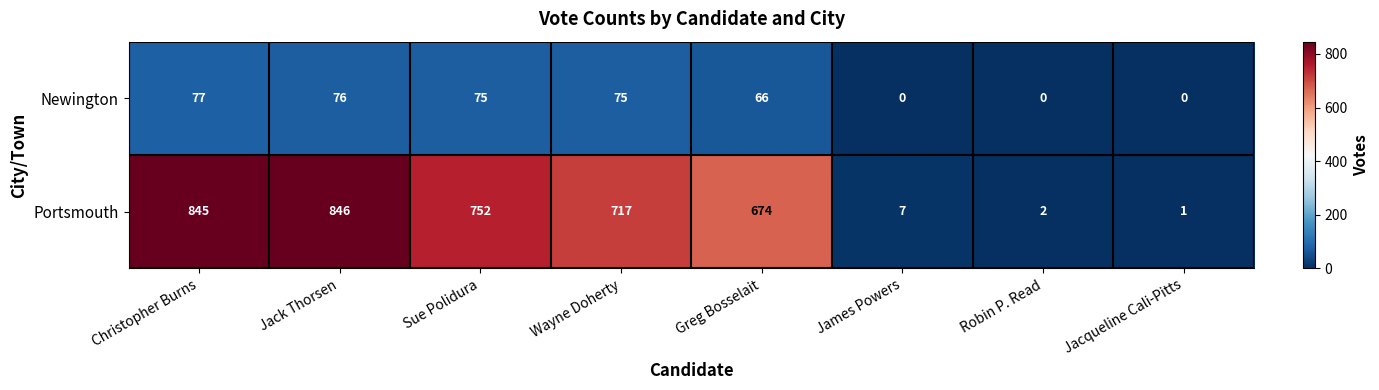

Reading right to left, what are all the values shown in this chart?

Newington: Jacqueline Cali-Pitts=0	Robin P. Read=0	James Powers=0	Greg Bosselait=66	Wayne Doherty=75	Sue Polidura=75	Jack Thorsen=76	Christopher Burns=77
Portsmouth: Jacqueline Cali-Pitts=1	Robin P. Read=2	James Powers=7	Greg Bosselait=674	Wayne Doherty=717	Sue Polidura=752	Jack Thorsen=846	Christopher Burns=845